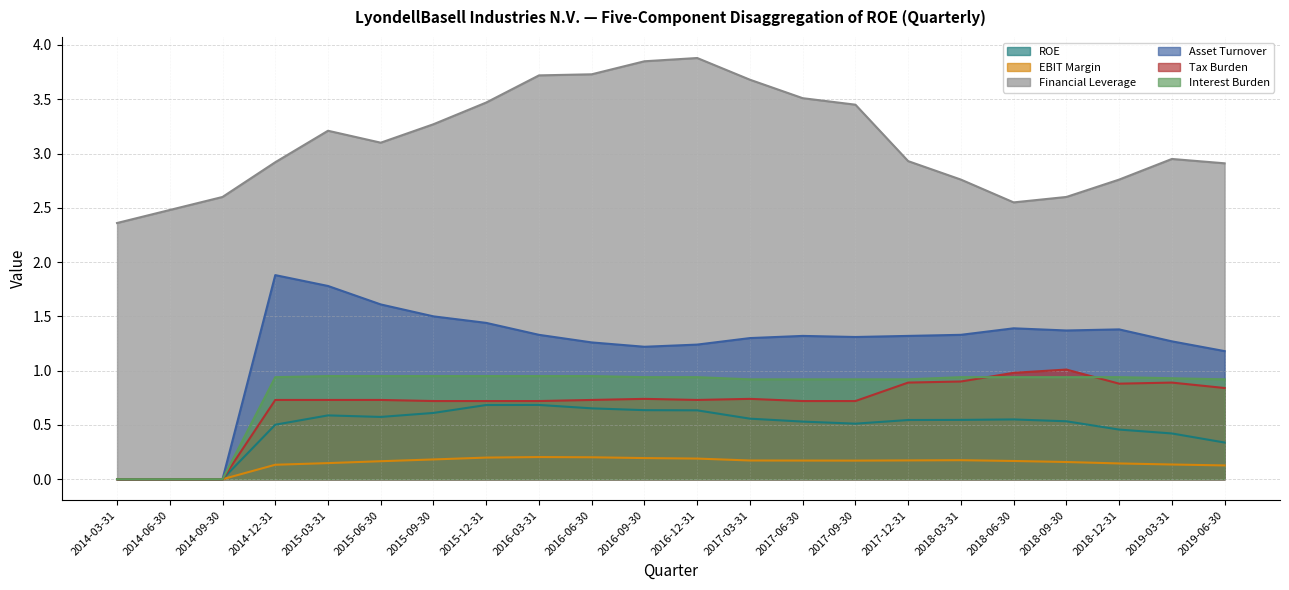

What is the sum of all Asset Turnover values?

26.4